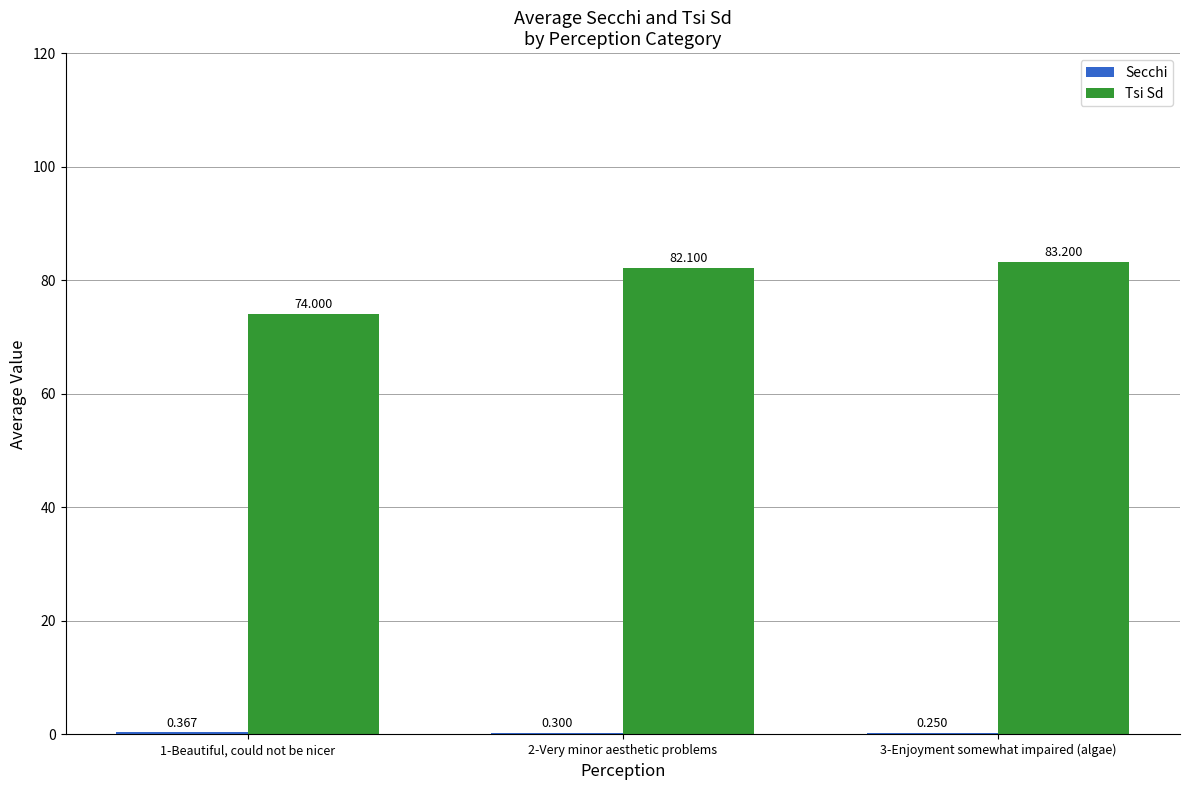

Which series changed the most between 1-Beautiful, could not be nicer and 3-Enjoyment somewhat impaired (algae)?

Tsi Sd